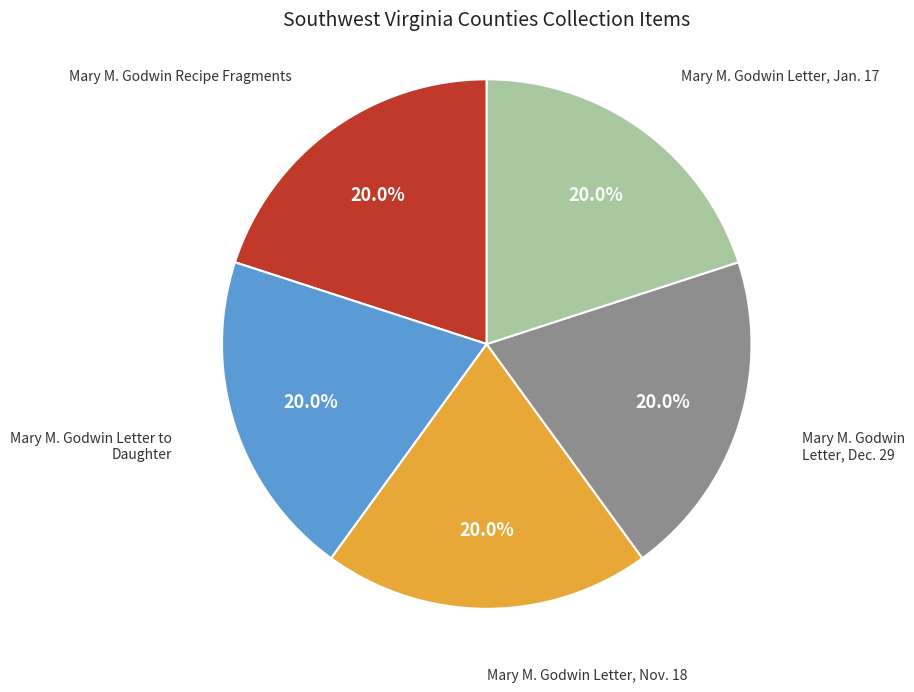

To the nearest percent, what portion does Mary M. Godwin Letter, Nov. 18 represent?

20%